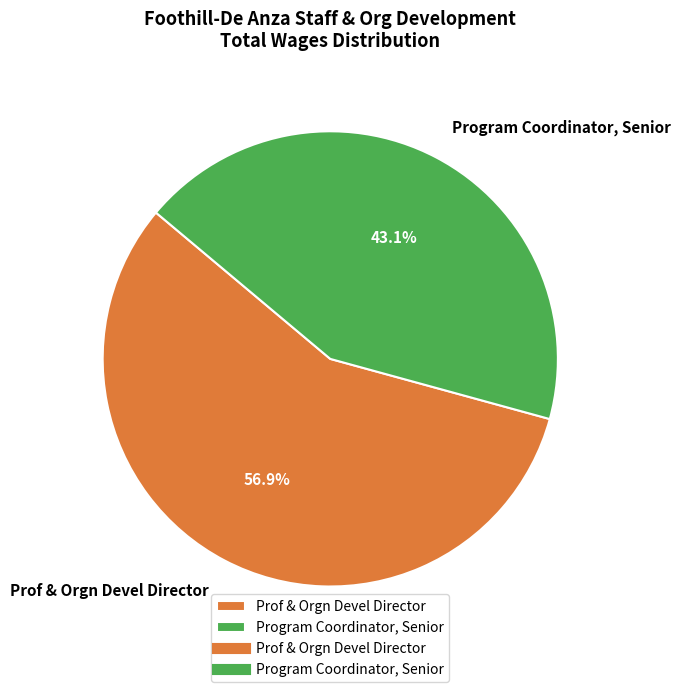

What is the majority slice?

Prof & Orgn Devel Director